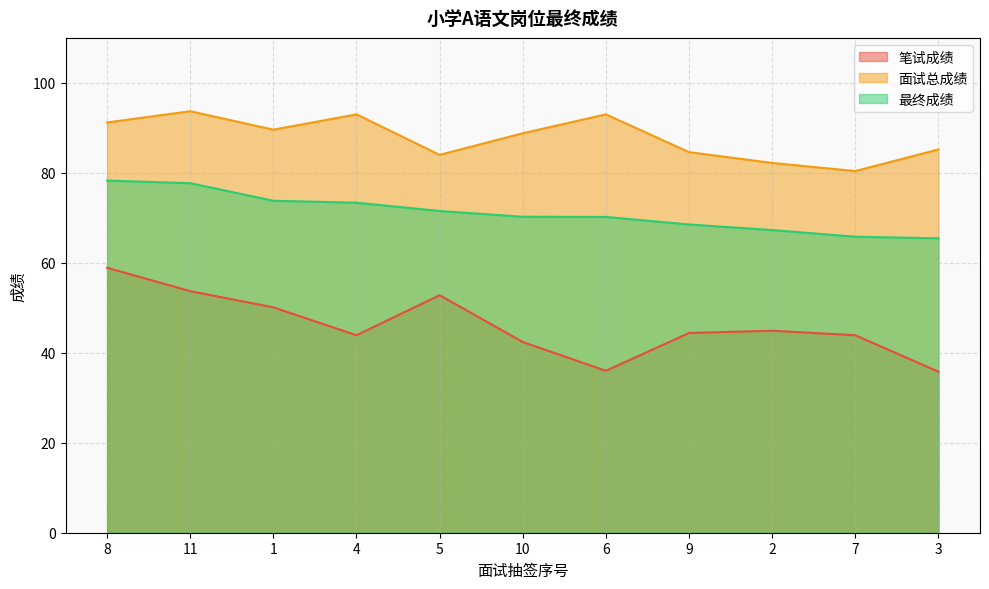

What is the value of the 面试总成绩 point at the 1st from the left?

91.2